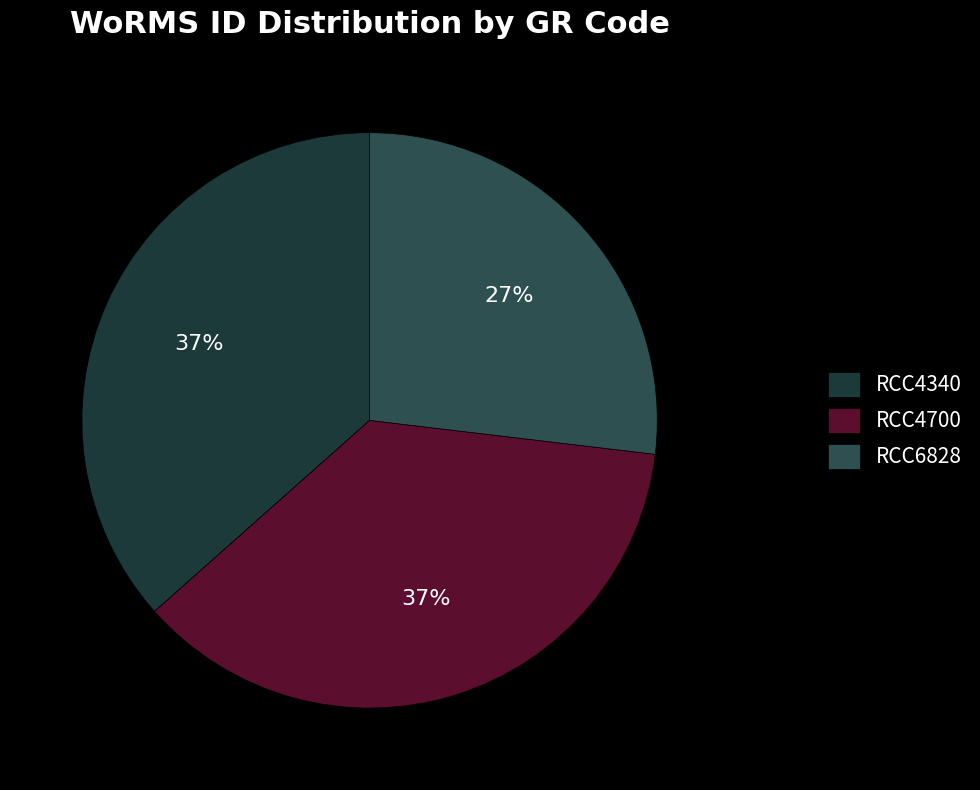

Combined, do RCC6828 and RCC4700 account for over 50%?

Yes